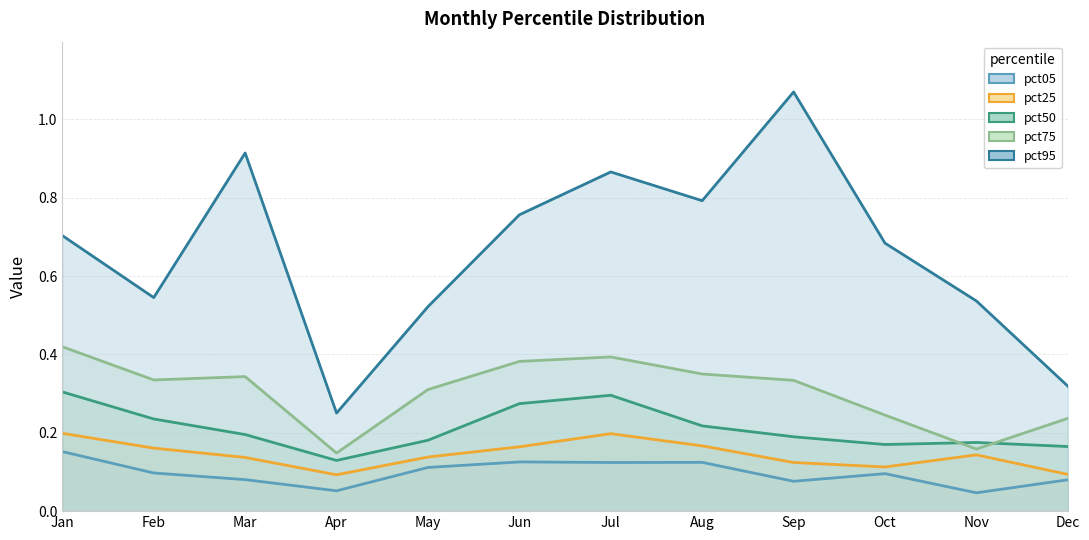

How many data points does each series have?

12